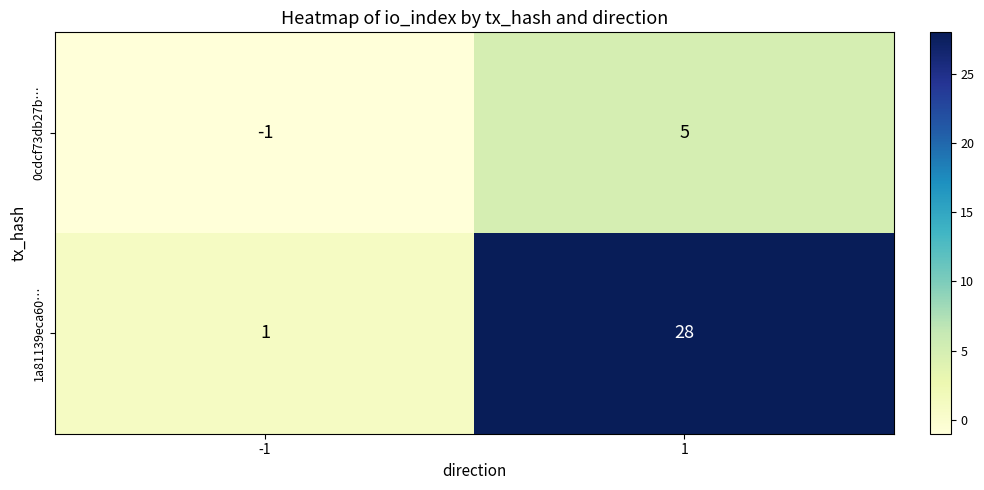

What is the difference between the 1a81139eca60… values at -1 and 1?

27